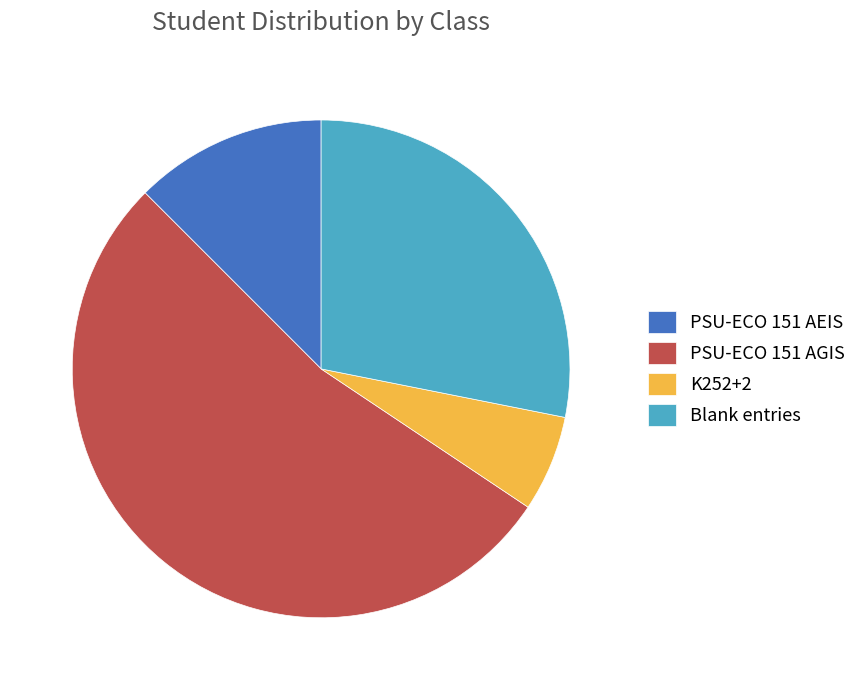

True or false: Blank entries accounts for 28% of the total.

True